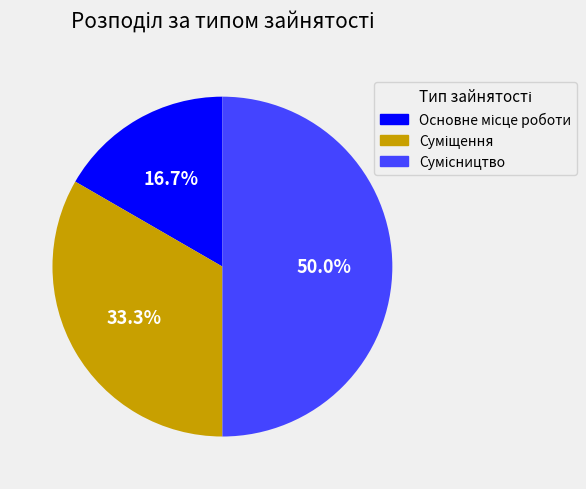

How many segments does this pie chart have?

3